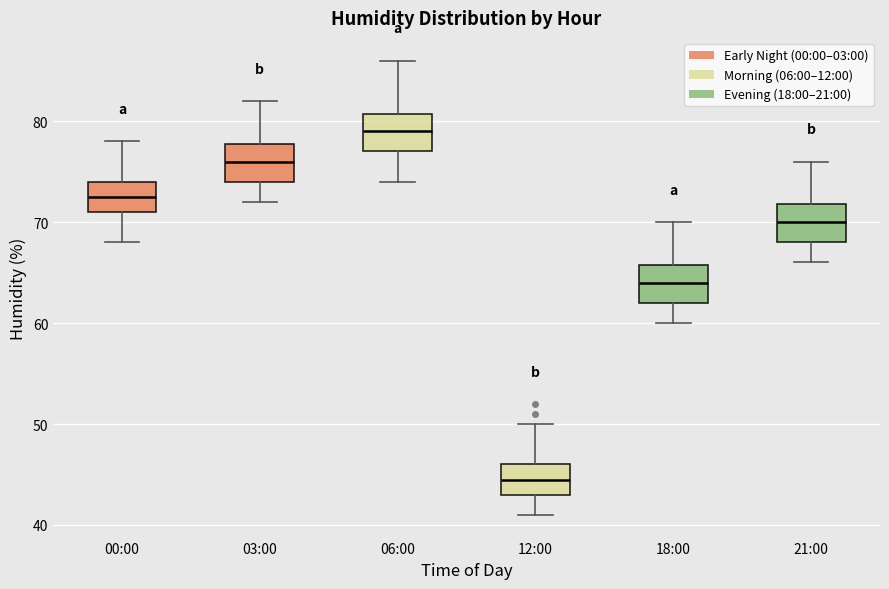

Reading left to right, read every box against the y-axis: the position of its median line, the range the box covers, and the ends of its whiskers. The values are not printed on the chart, so give them approximately, as read against the axis.

00:00: median 73, box 71 to 74, whiskers 68 to 78
03:00: median 76, box 74 to 78, whiskers 72 to 82
06:00: median 79, box 77 to 81, whiskers 74 to 86
12:00: median 45, box 43 to 46, whiskers 41 to 50
18:00: median 64, box 62 to 66, whiskers 60 to 70
21:00: median 70, box 68 to 72, whiskers 66 to 76